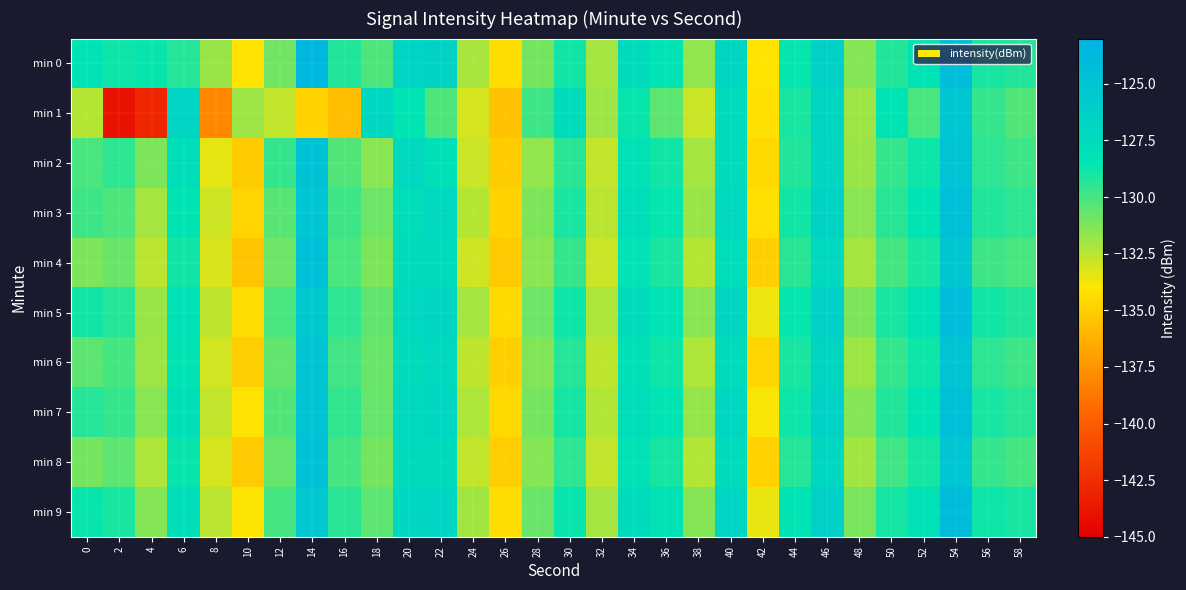

Reading left to right, list all the values displayed in this chart.

min 0: 0=-128.3	2=-128.8	4=-128.7	6=-129.3	8=-131.8	10=-134.2	12=-130.9	14=-123.6	16=-129.3	18=-130.2	20=-126.7	22=-126.6	24=-132.2	26=-134.4	28=-131.0	30=-128.9	32=-132.1	34=-127.4	36=-128.2	38=-131.6	40=-126.8	42=-134.0	44=-128.7	46=-126.3	48=-131.4	50=-129.2	52=-128.3	54=-124.3	56=-129.0	58=-129.2
min 1: 0=-132.4	2=-144.0	4=-142.9	6=-126.7	8=-138.0	10=-131.9	12=-132.7	14=-134.8	16=-135.6	18=-127.0	20=-128.5	22=-130.2	24=-133.1	26=-135.5	28=-129.8	30=-127.4	32=-131.9	34=-128.7	36=-130.5	38=-132.8	40=-127.6	42=-134.2	44=-129.1	46=-126.8	48=-131.9	50=-128.4	52=-130.1	54=-125.2	56=-129.7	58=-130.3
min 2: 0=-130.1	2=-129.5	4=-131.2	6=-127.8	8=-133.4	10=-135.1	12=-129.7	14=-124.8	16=-130.3	18=-131.5	20=-127.2	22=-127.9	24=-132.8	26=-135.1	28=-131.6	30=-129.4	32=-132.7	34=-128.1	36=-128.9	38=-132.1	40=-127.4	42=-134.6	44=-129.2	46=-126.9	48=-131.8	50=-129.7	52=-128.8	54=-124.9	56=-129.5	58=-129.8
min 3: 0=-129.8	2=-130.2	4=-132.1	6=-128.4	8=-132.9	10=-134.7	12=-130.4	14=-125.1	16=-129.8	18=-130.9	20=-127.8	22=-127.1	24=-132.4	26=-134.8	28=-131.2	30=-129.1	32=-132.5	34=-127.8	36=-128.6	38=-131.8	40=-127.1	42=-134.3	44=-128.9	46=-126.6	48=-131.5	50=-129.4	52=-128.5	54=-124.6	56=-129.2	58=-129.5
min 4: 0=-131.2	2=-130.8	4=-132.5	6=-128.9	8=-133.2	10=-135.4	12=-130.9	14=-124.5	16=-130.1	18=-131.2	20=-127.5	22=-127.4	24=-132.9	26=-135.2	28=-131.5	30=-129.7	32=-132.8	34=-128.3	36=-129.1	38=-132.4	40=-127.7	42=-134.9	44=-129.4	46=-127.2	48=-132.1	50=-130.0	52=-129.1	54=-125.2	56=-129.8	58=-130.1
min 5: 0=-128.9	2=-129.3	4=-131.8	6=-128.1	8=-132.6	10=-134.4	12=-130.1	14=-125.4	16=-129.5	18=-130.6	20=-127.2	22=-126.8	24=-132.1	26=-134.5	28=-130.9	30=-128.8	32=-132.2	34=-127.5	36=-128.3	38=-131.5	40=-126.8	42=-133.6	44=-128.6	46=-126.3	48=-131.2	50=-129.1	52=-128.2	54=-124.3	56=-128.9	58=-129.2
min 6: 0=-130.5	2=-130.0	4=-131.9	6=-128.5	8=-133.0	10=-135.0	12=-130.6	14=-124.9	16=-129.9	18=-130.8	20=-127.4	22=-127.2	24=-132.6	26=-134.9	28=-131.3	30=-129.3	32=-132.6	34=-128.0	36=-128.8	38=-132.2	40=-127.5	42=-134.7	44=-129.1	46=-126.8	48=-131.9	50=-129.7	52=-128.8	54=-124.9	56=-129.5	58=-129.8
min 7: 0=-129.3	2=-129.7	4=-131.5	6=-127.9	8=-132.7	10=-134.1	12=-130.3	14=-125.0	16=-129.6	18=-130.7	20=-127.1	22=-127.0	24=-132.2	26=-134.6	28=-131.0	30=-129.0	32=-132.3	34=-127.7	36=-128.5	38=-131.7	40=-127.0	42=-133.9	44=-128.8	46=-126.5	48=-131.4	50=-129.2	52=-128.4	54=-124.5	56=-129.1	58=-129.4
min 8: 0=-131.0	2=-130.5	4=-132.2	6=-128.7	8=-133.1	10=-135.2	12=-130.7	14=-124.7	16=-130.0	18=-131.0	20=-127.3	22=-127.3	24=-132.7	26=-135.0	28=-131.4	30=-129.5	32=-132.7	34=-128.2	36=-129.0	38=-132.3	40=-127.6	42=-134.8	44=-129.3	46=-127.0	48=-132.0	50=-129.9	52=-129.0	54=-125.1	56=-129.7	58=-130.0
min 9: 0=-128.7	2=-129.1	4=-131.4	6=-127.8	8=-132.5	10=-134.0	12=-130.0	14=-125.3	16=-129.4	18=-130.5	20=-127.0	22=-126.7	24=-132.0	26=-134.4	28=-130.8	30=-128.7	32=-132.1	34=-127.4	36=-128.2	38=-131.4	40=-126.7	42=-133.5	44=-128.5	46=-126.2	48=-131.1	50=-129.0	52=-128.1	54=-124.2	56=-128.8	58=-129.1